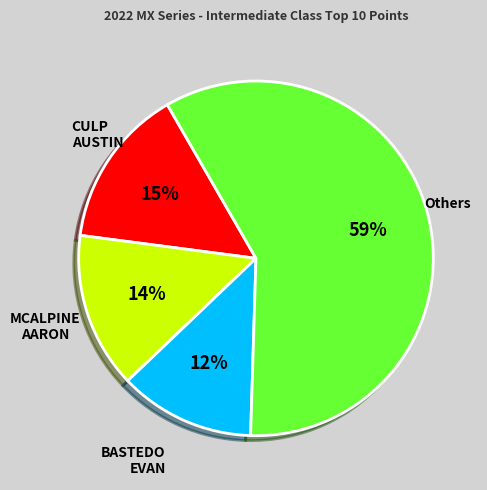

Is there any slice that represents more than half of the pie?

Yes